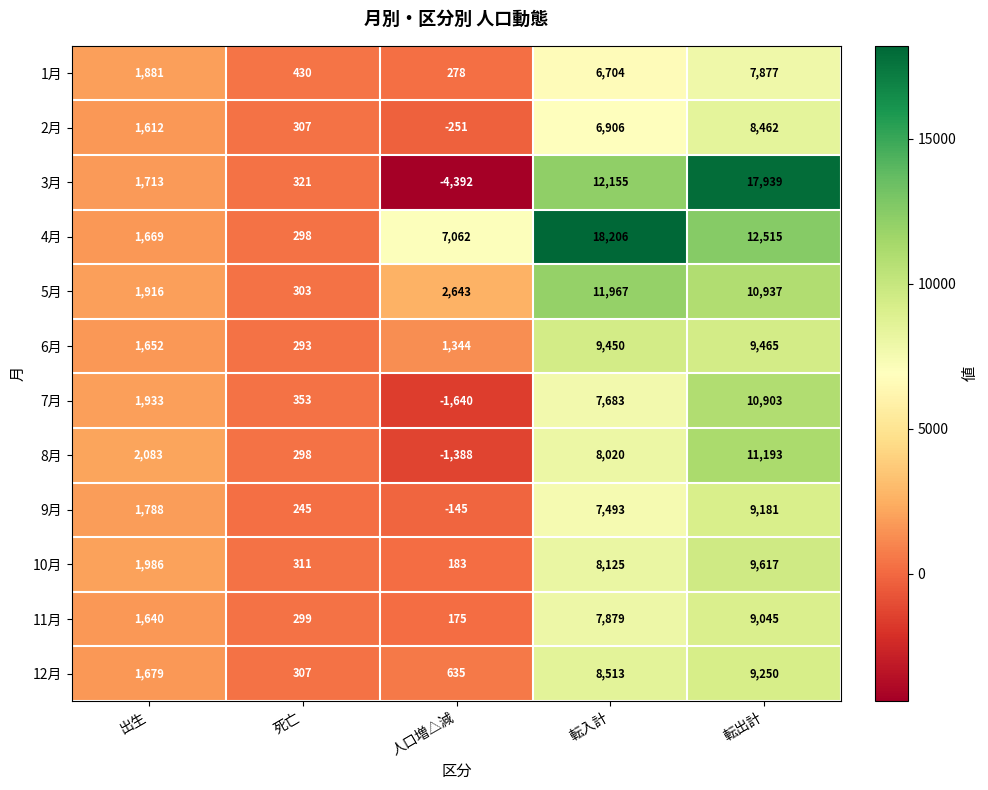

What is the difference between the 8月 values at 転出計 and 死亡?

10895